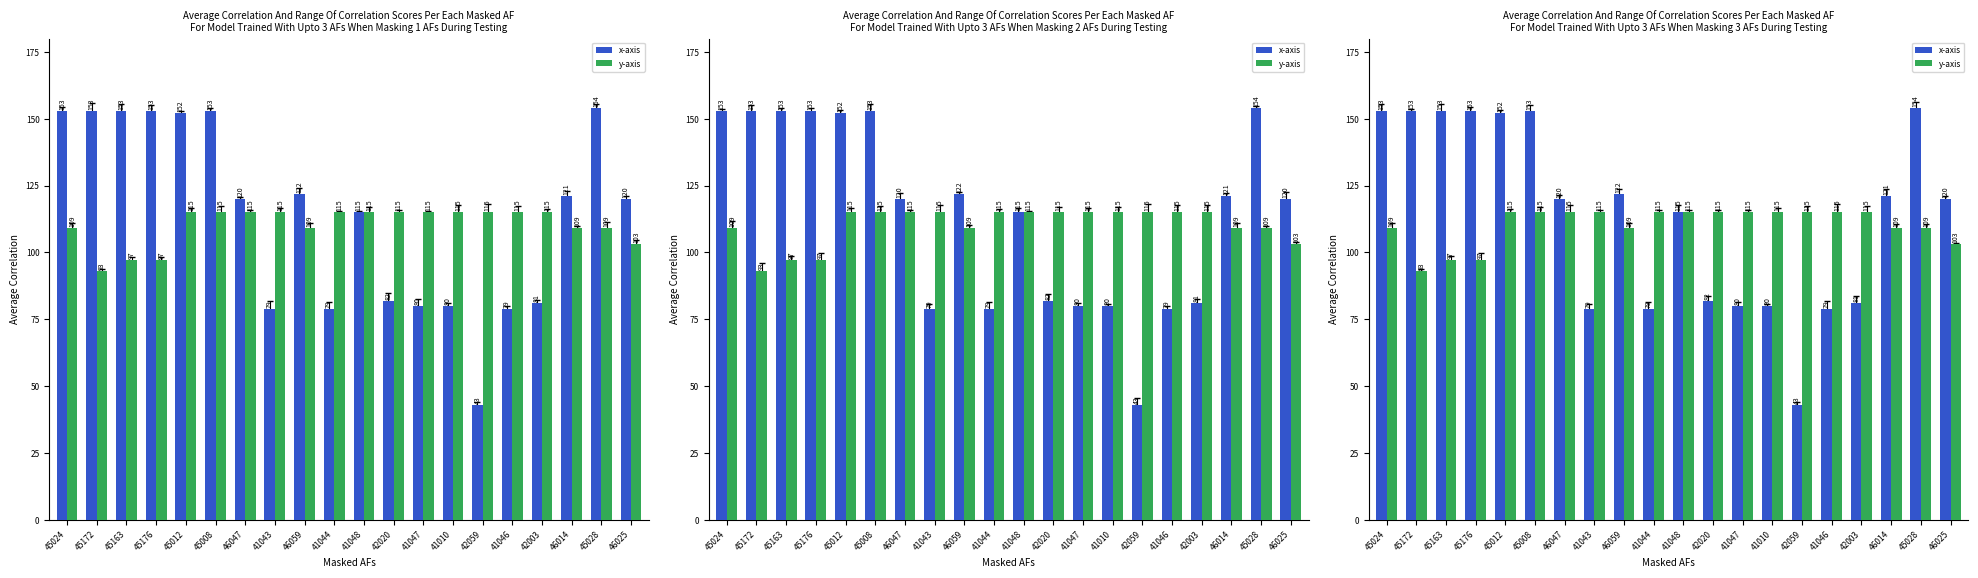

Reading right to left, what are all the values shown in this chart?

x-axis: 46025=120	45028=154	46014=121	42003=81	41046=79	42059=43	41010=80	41047=80	42020=82	41048=115	41044=79	46059=122	41043=79	46047=120	45008=153	45012=152	45176=153	45163=153	45172=153	45024=153
y-axis: 46025=103	45028=109	46014=109	42003=115	41046=115	42059=115	41010=115	41047=115	42020=115	41048=115	41044=115	46059=109	41043=115	46047=115	45008=115	45012=115	45176=97	45163=97	45172=93	45024=109